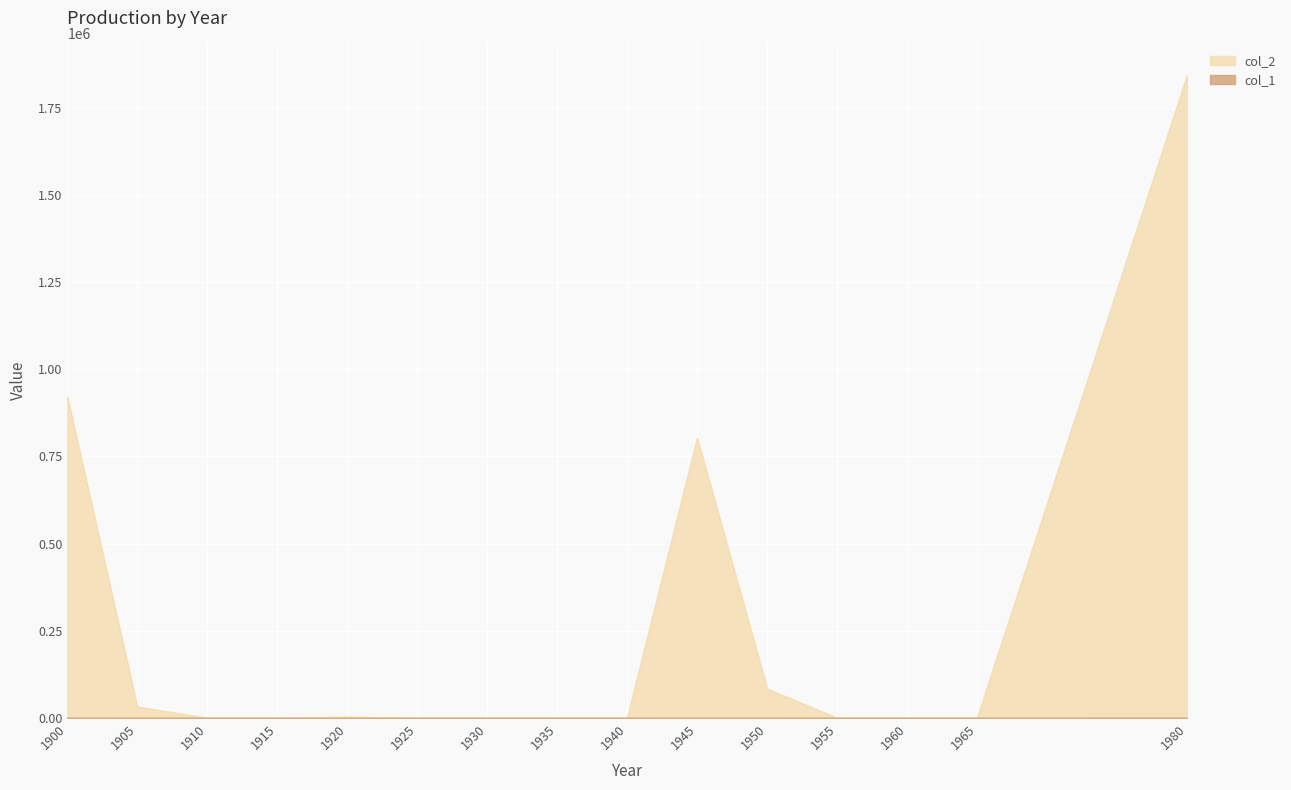

At 1960, list the series in order from smallest to largest.

col_2, col_1